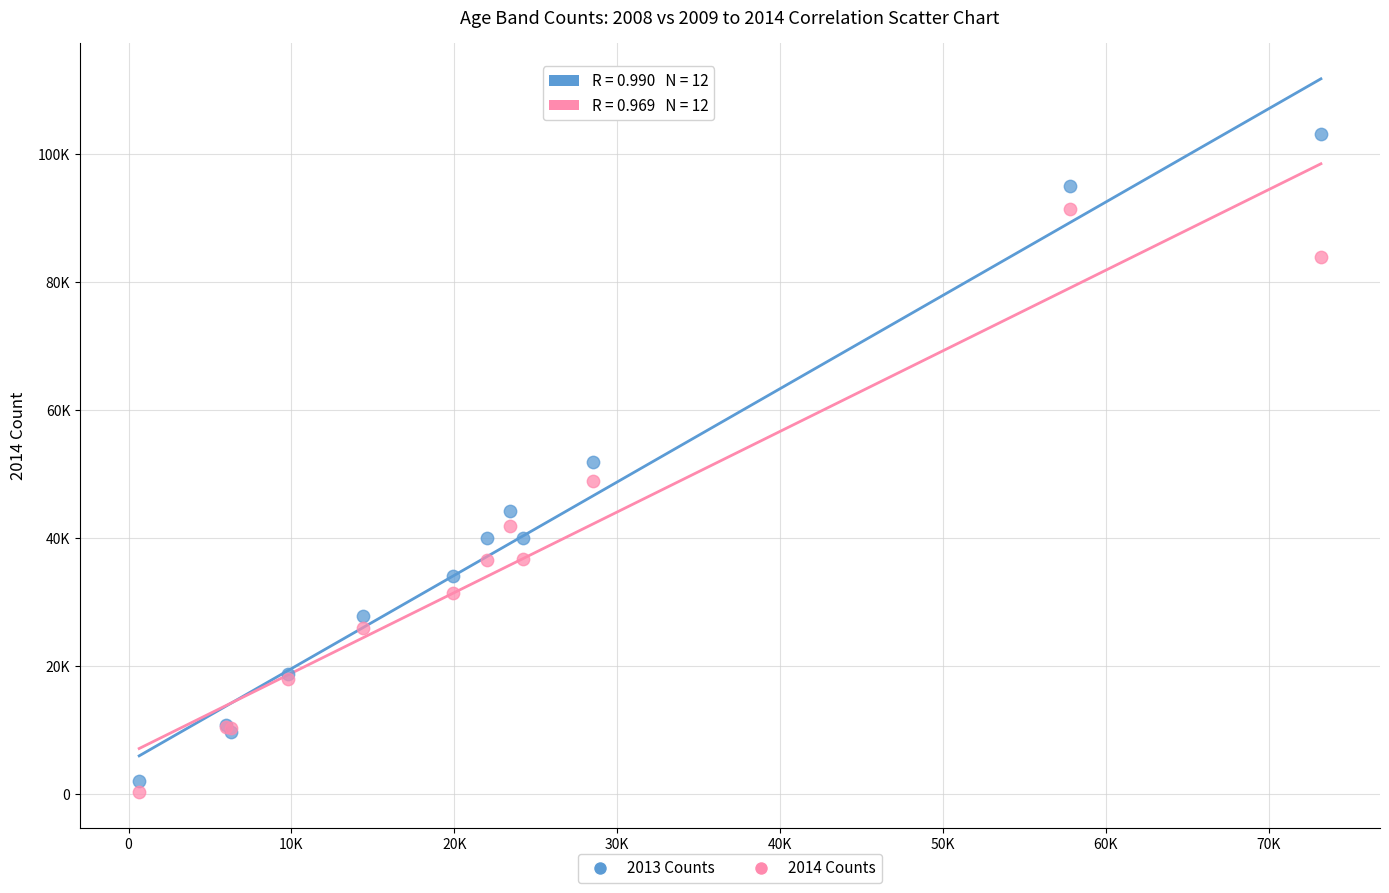

What are all the series names shown in the legend?

2013 Counts, 2014 Counts